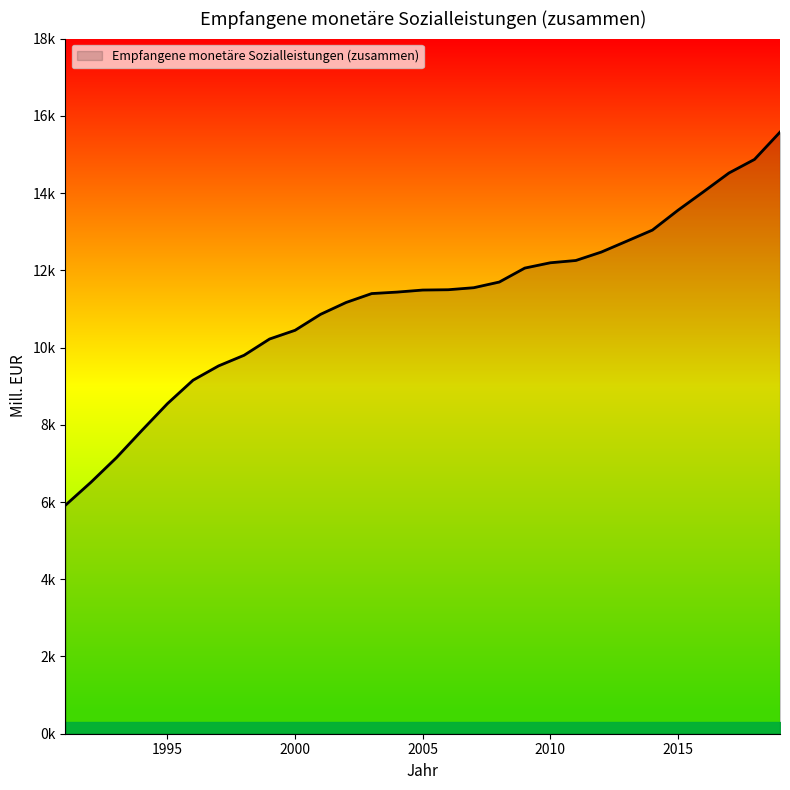

What is the sum of all values?

323541.5